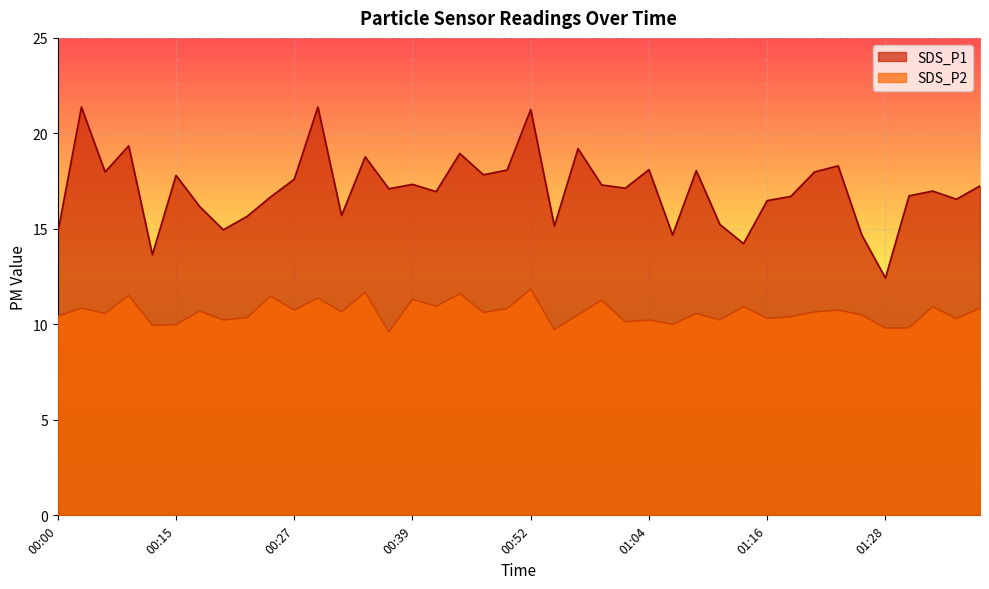

Rank the series by their maximum value, from lowest to highest.

SDS_P2, SDS_P1